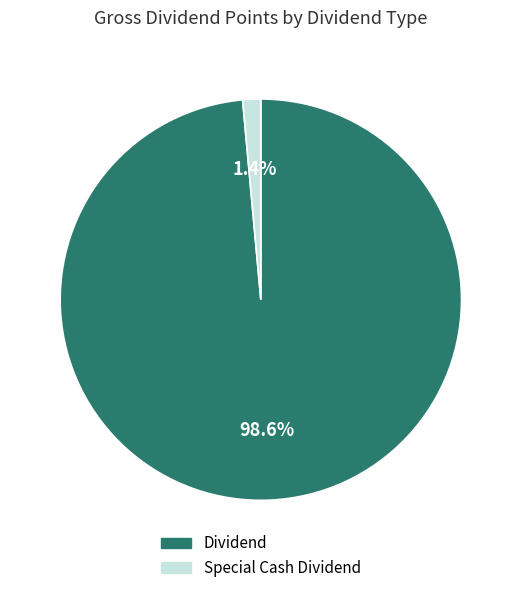

To the nearest percent, what is the average slice percentage?

50%